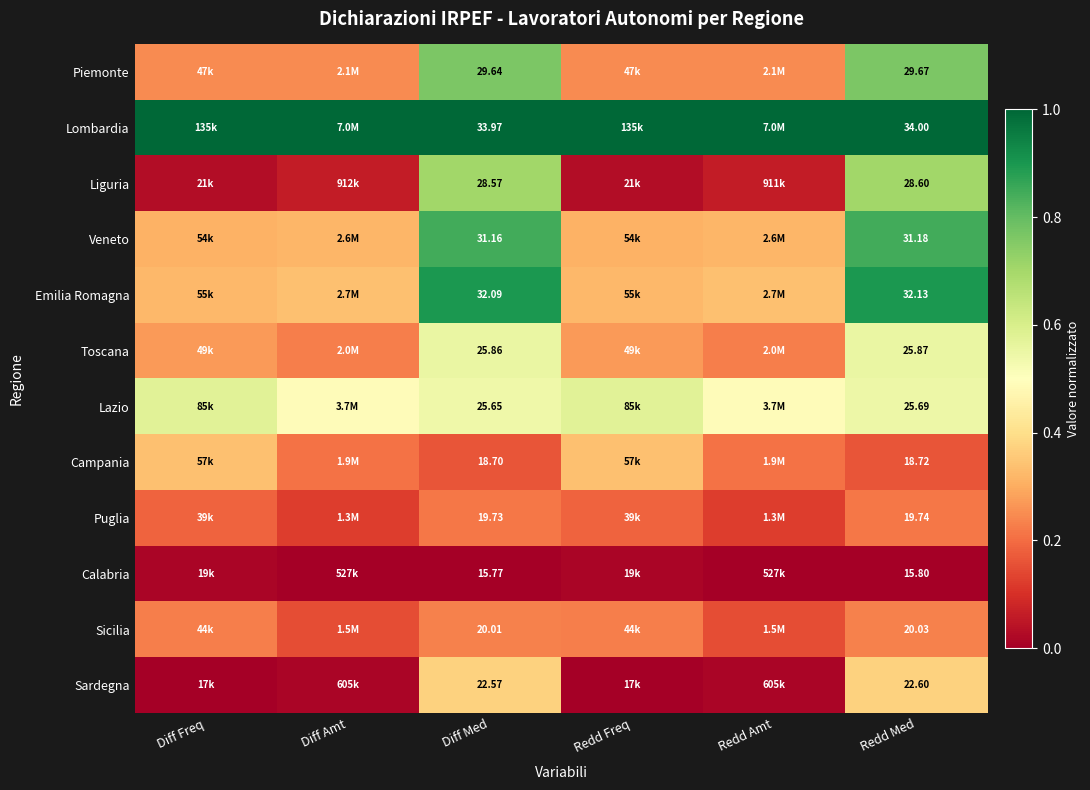

How many series are shown in this chart?

12